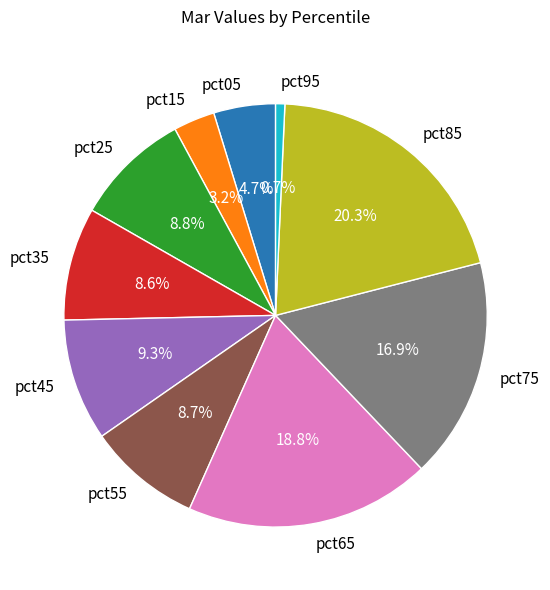

Count the number of slices in the pie.

10